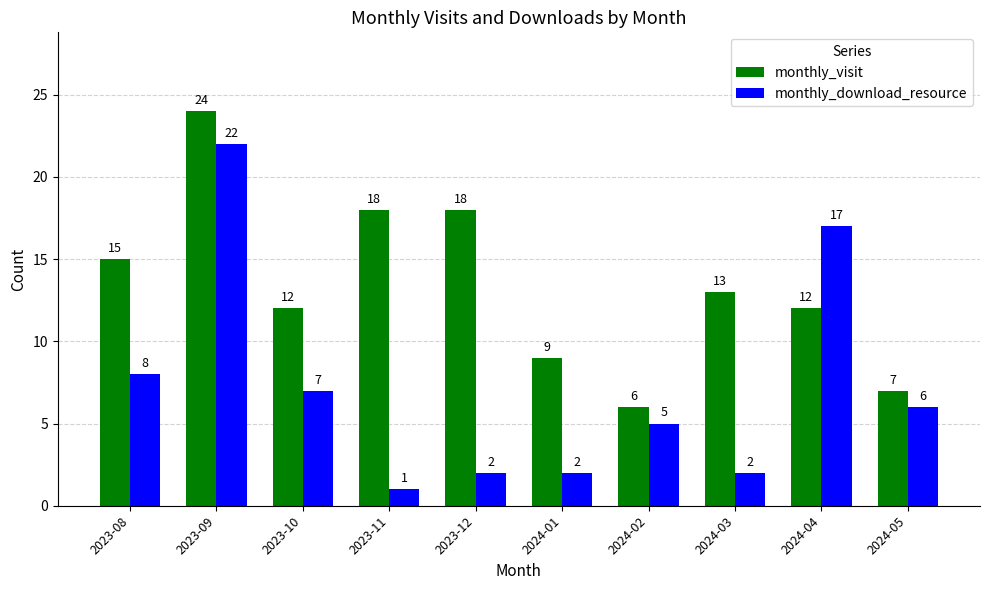

How many bars are there in each group?

2